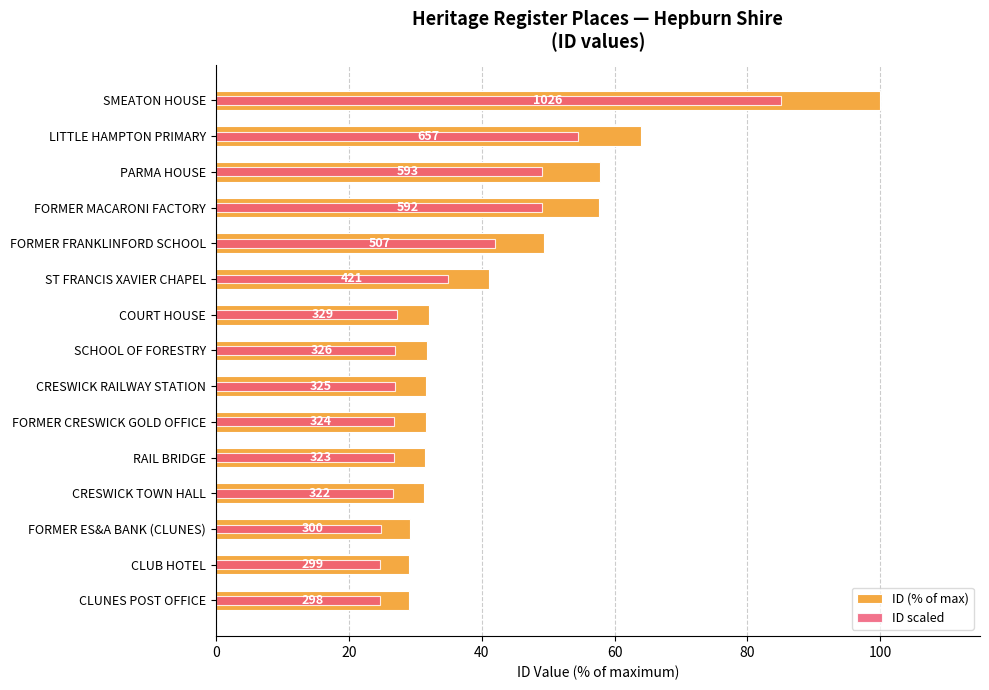

How many data points in ID scaled are above 27?

8